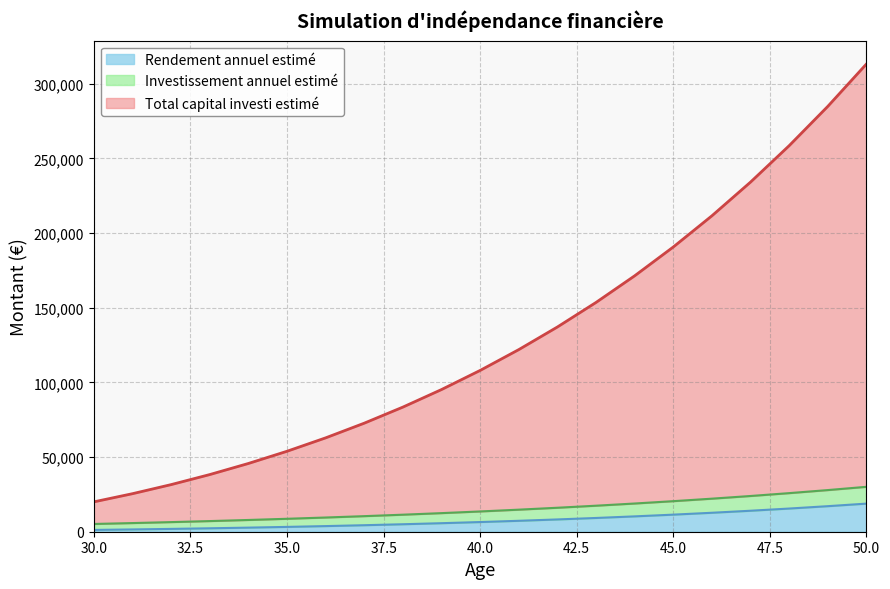

What is the spread (max minus min) of values at 39?

89494.7